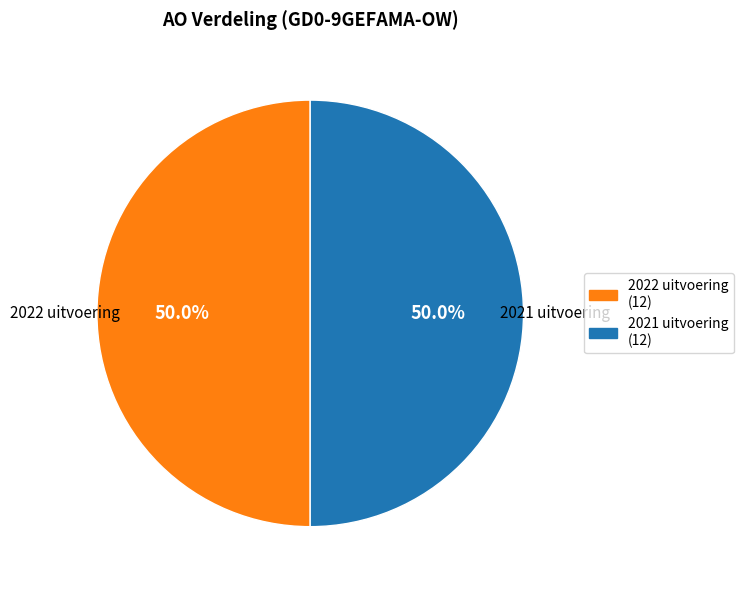

To the nearest percent, what percentage of the pie is 2021 uitvoering?

50%